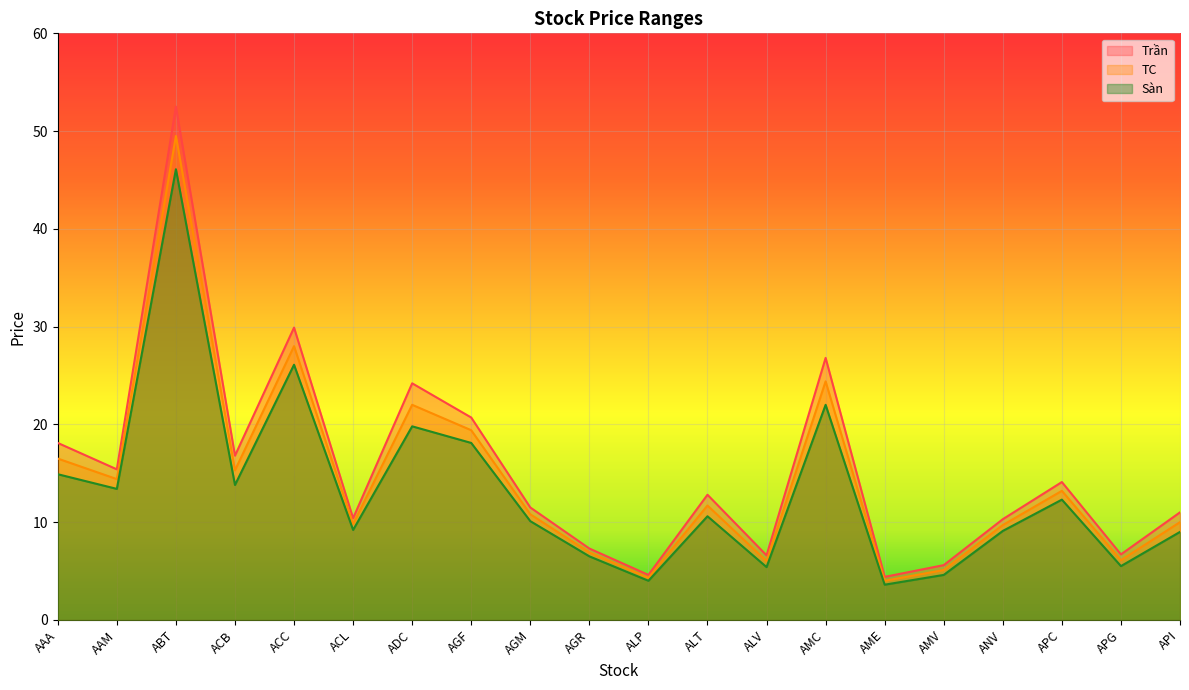

Where does the Trần series first go above 12?

AAA